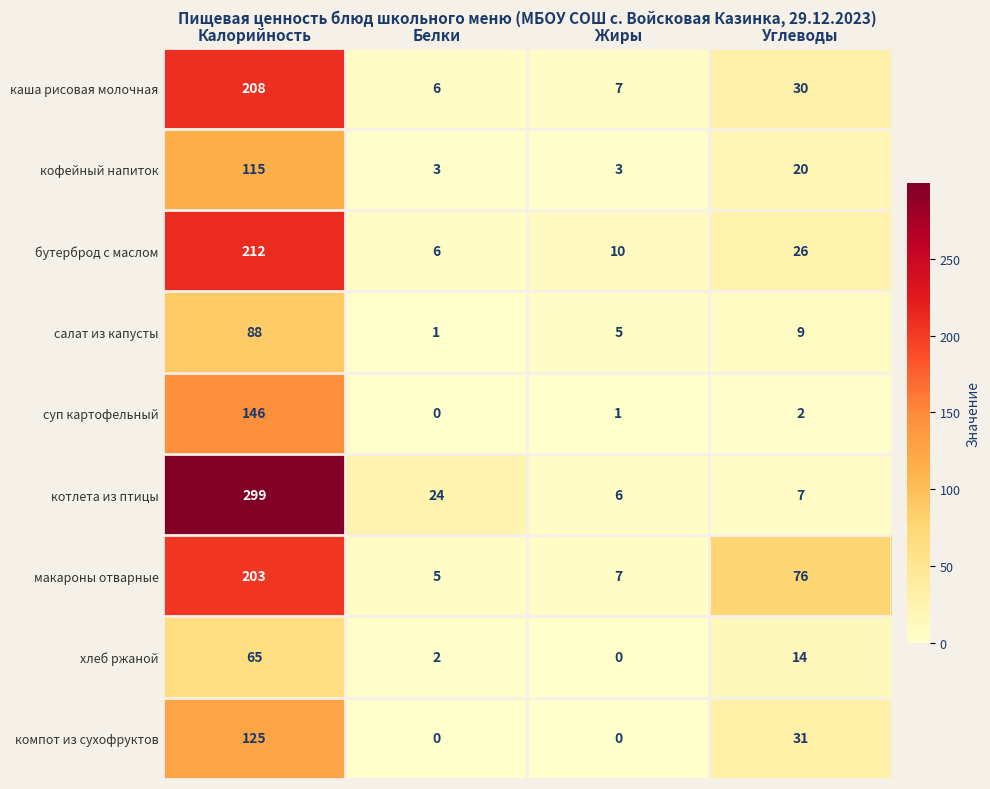

Where does the котлета из птицы series first go above 24?

Калорийность